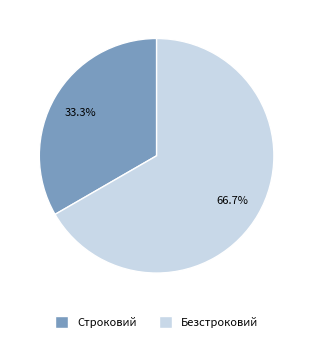

Rank the categories by value from highest to lowest.

Безстроковий, Строковий